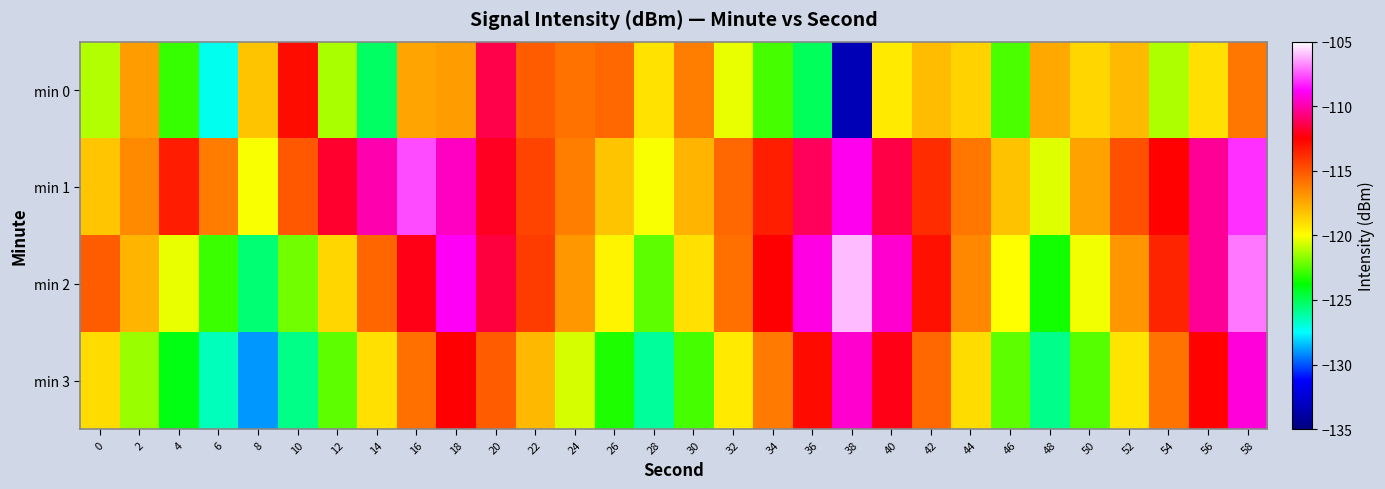

What is the difference between the highest and lowest values at 46?

4.5